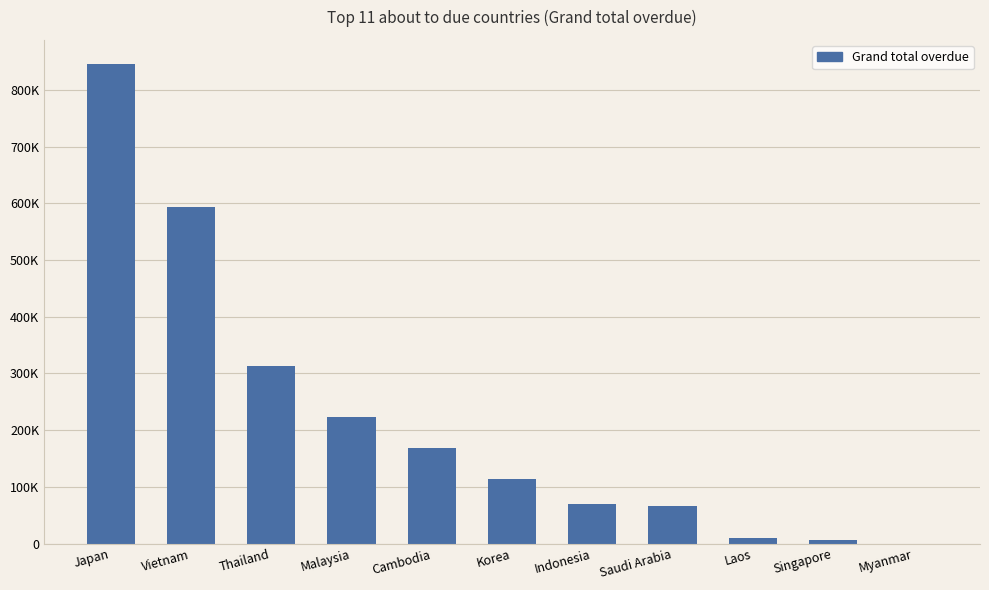

Are the bars horizontal?

No